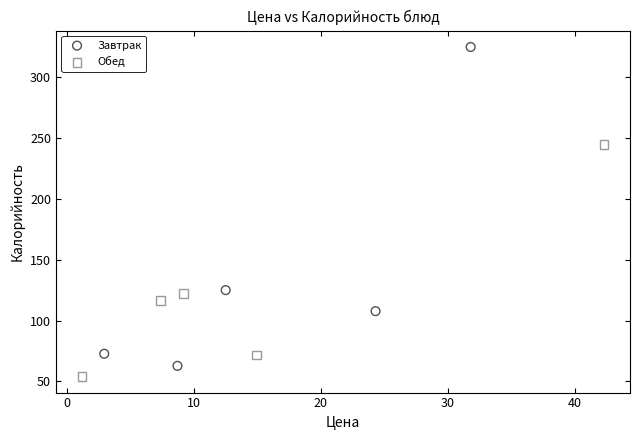

Which series contains the highest Y value?

Завтрак